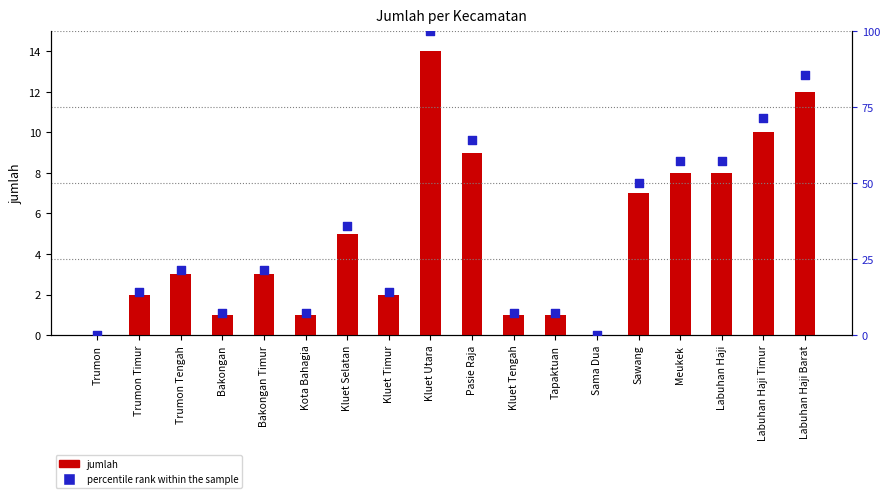

Which series reaches the minimum Y coordinate?

jumlah